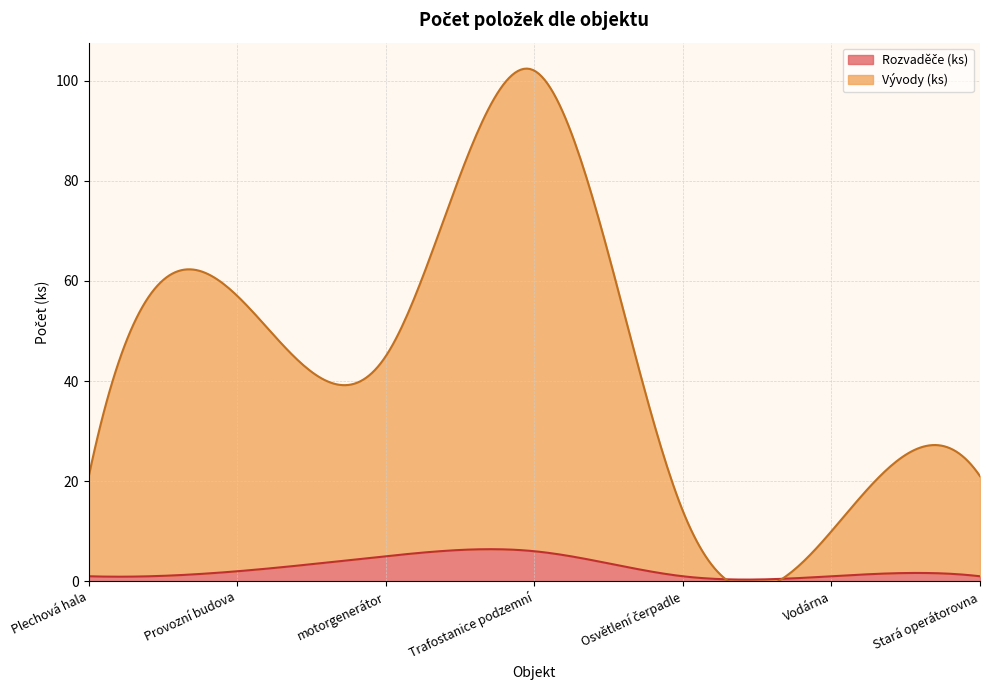

What position from the right is Stará operátorovna?

1